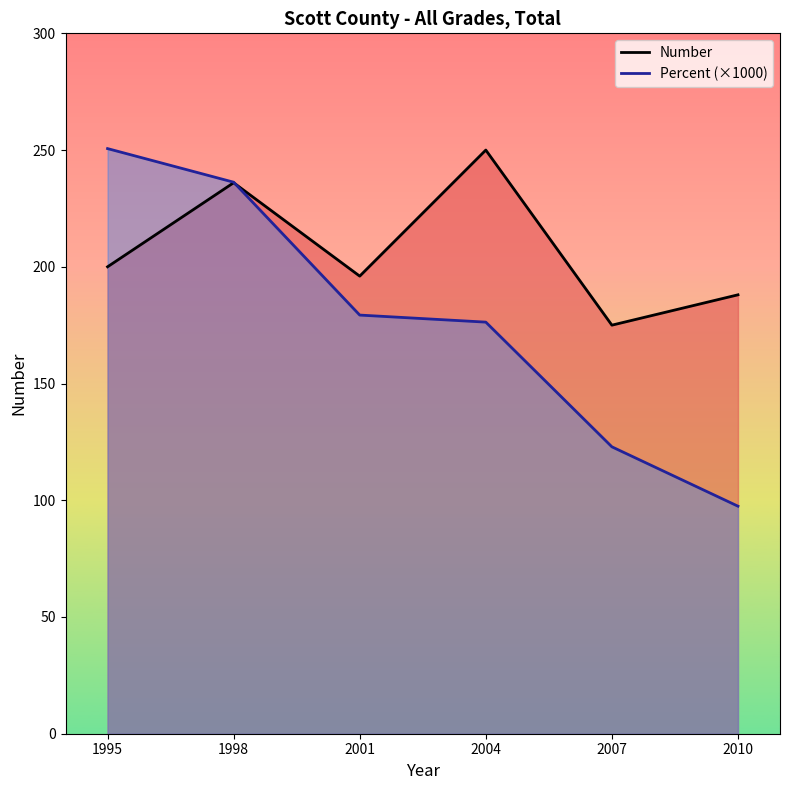

What is the total value across all series at 1995?

450.6